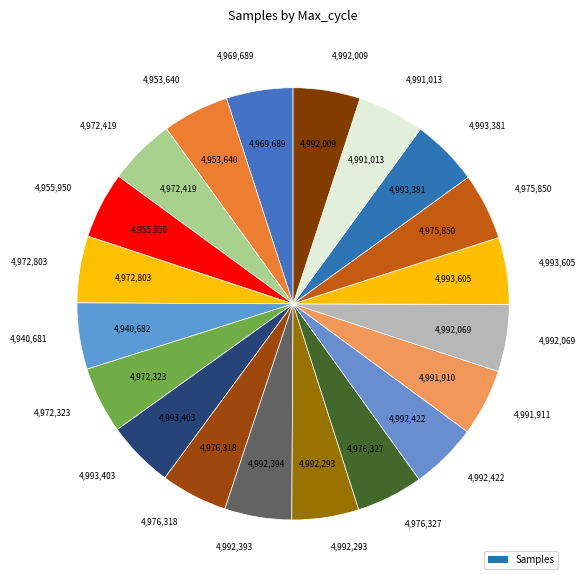

How many segments does this pie chart have?

20